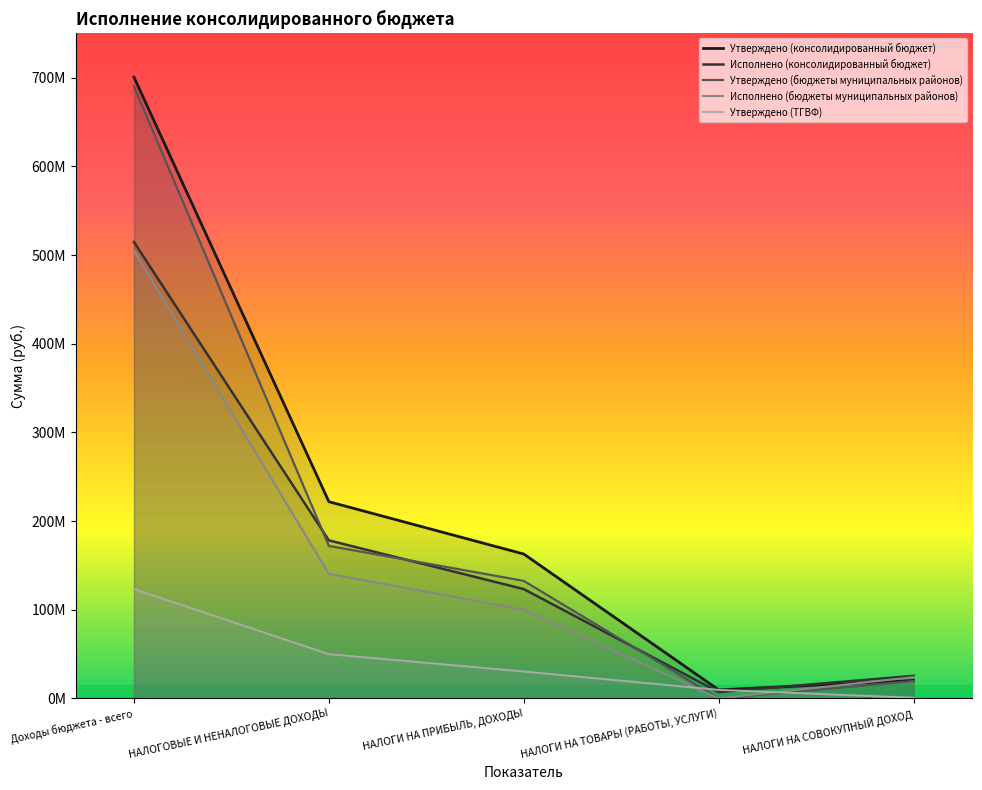

True or false: Исполнено (консолидированный бюджет) has more than 0 points higher than both neighbors.

False